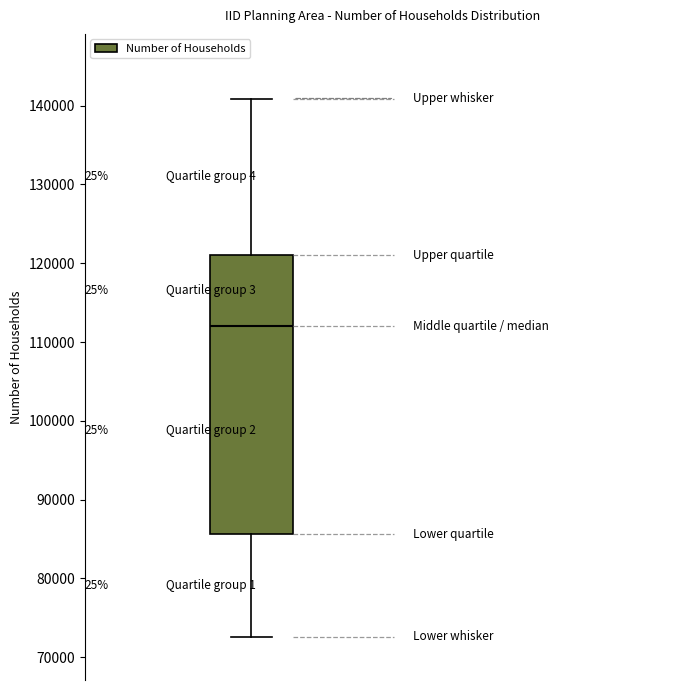

Transcribe this box plot: give where the median line is, the range the box spans, and where the two whiskers end, as read against the y-axis. The values are not printed on the chart, so give them approximately, as read against the axis.

median 112000, box 86000 to 121000, whiskers 73000 to 141000